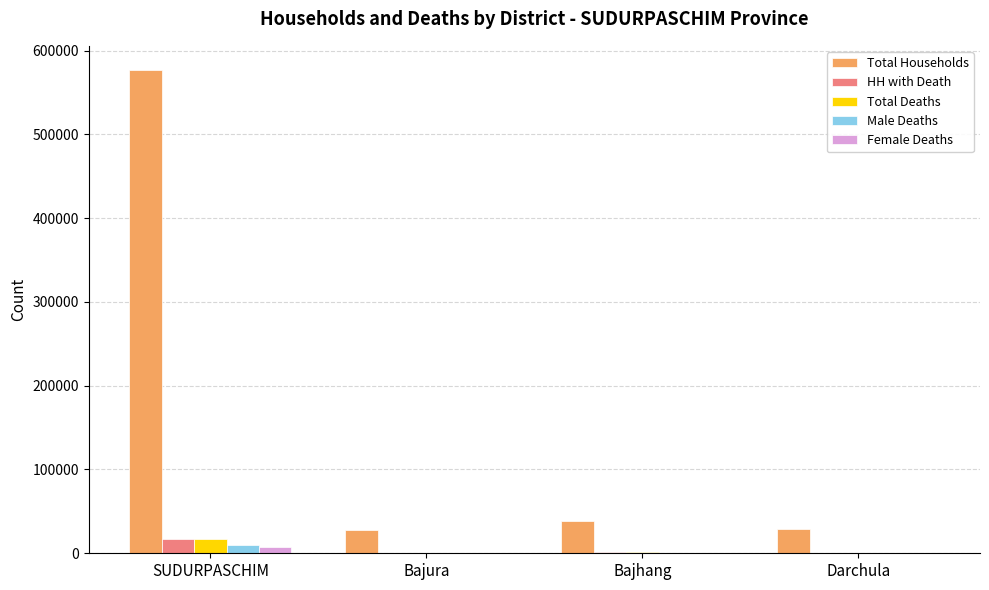

Which category has the highest value across all series?

SUDURPASCHIM